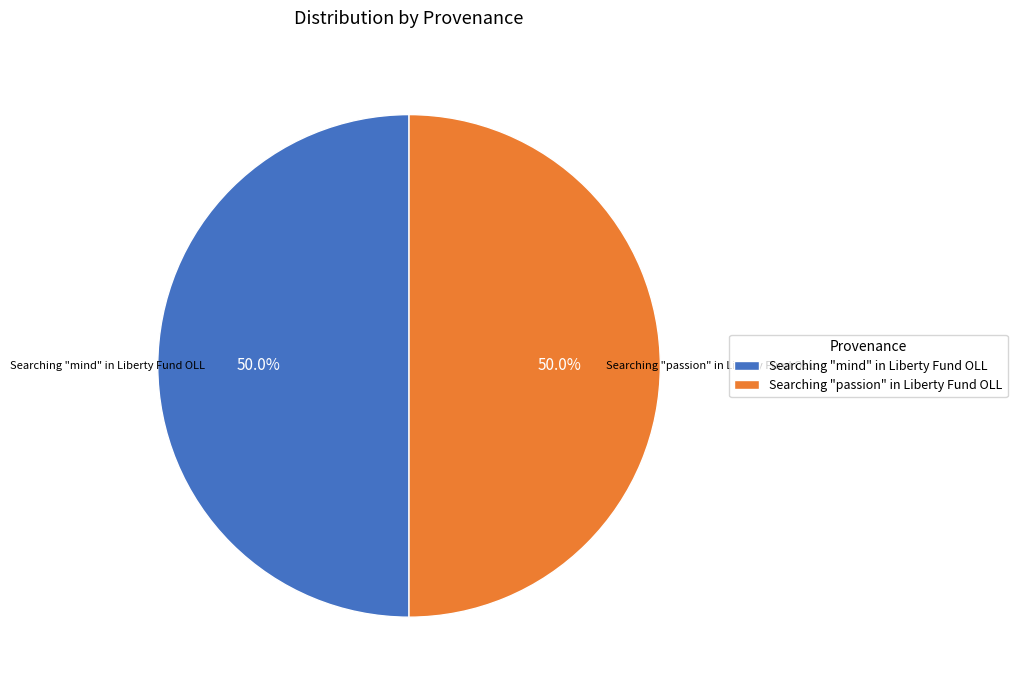

How many slices are in this pie chart?

2